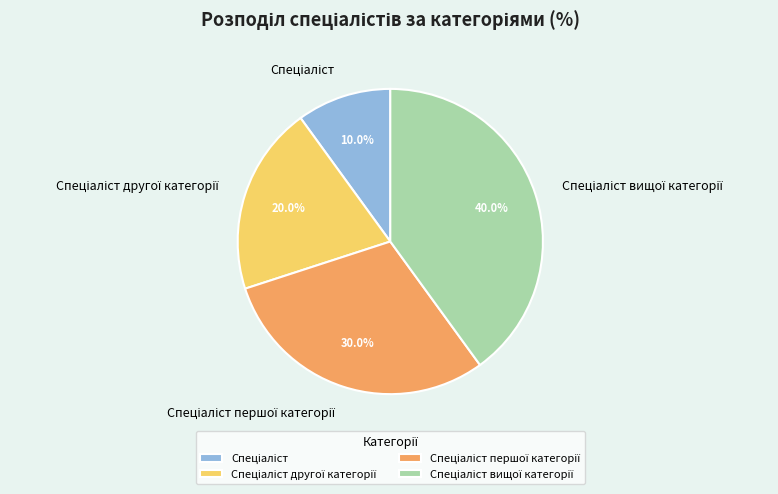

How many segments does this pie chart have?

4